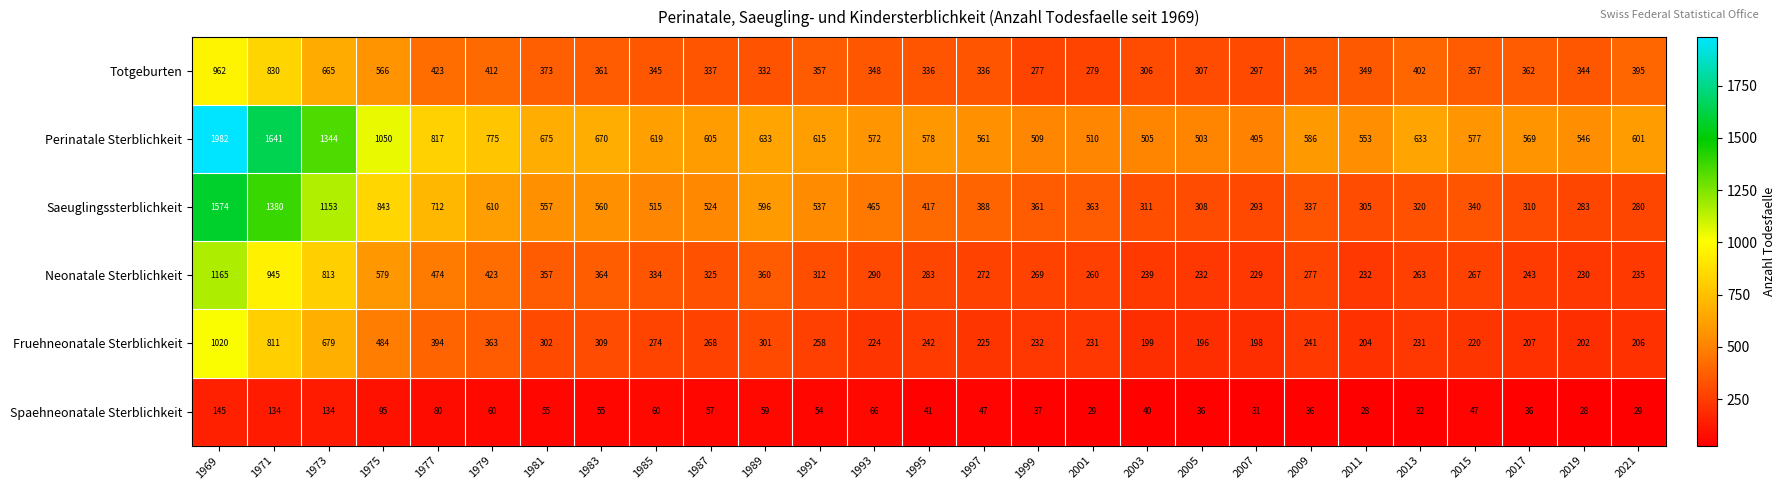

At 2005, list the series in order from largest to smallest.

Perinatale Sterblichkeit, Saeuglingssterblichkeit, Totgeburten, Neonatale Sterblichkeit, Fruehneonatale Sterblichkeit, Spaehneonatale Sterblichkeit